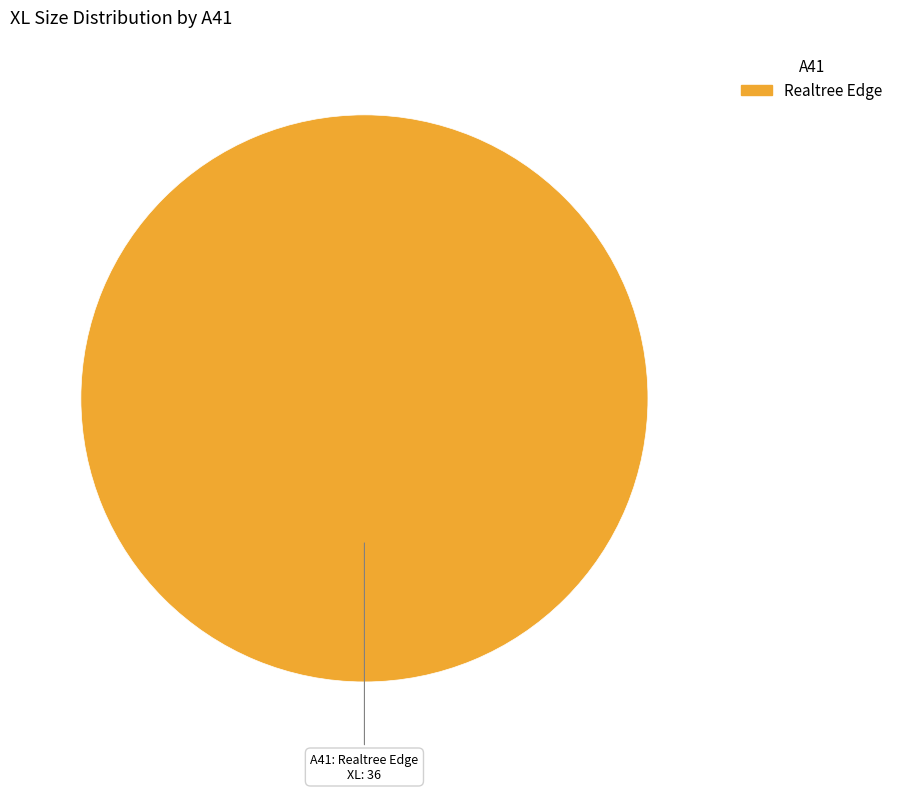

Does any single category account for the majority?

Yes